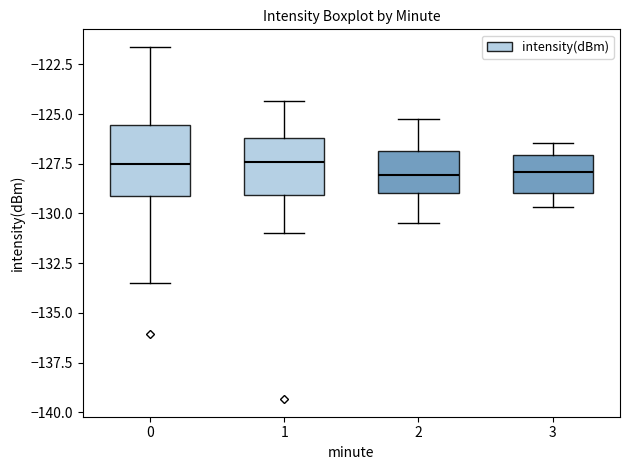

Comparing the boxes themselves (not the whiskers), which one is the tallest?

0